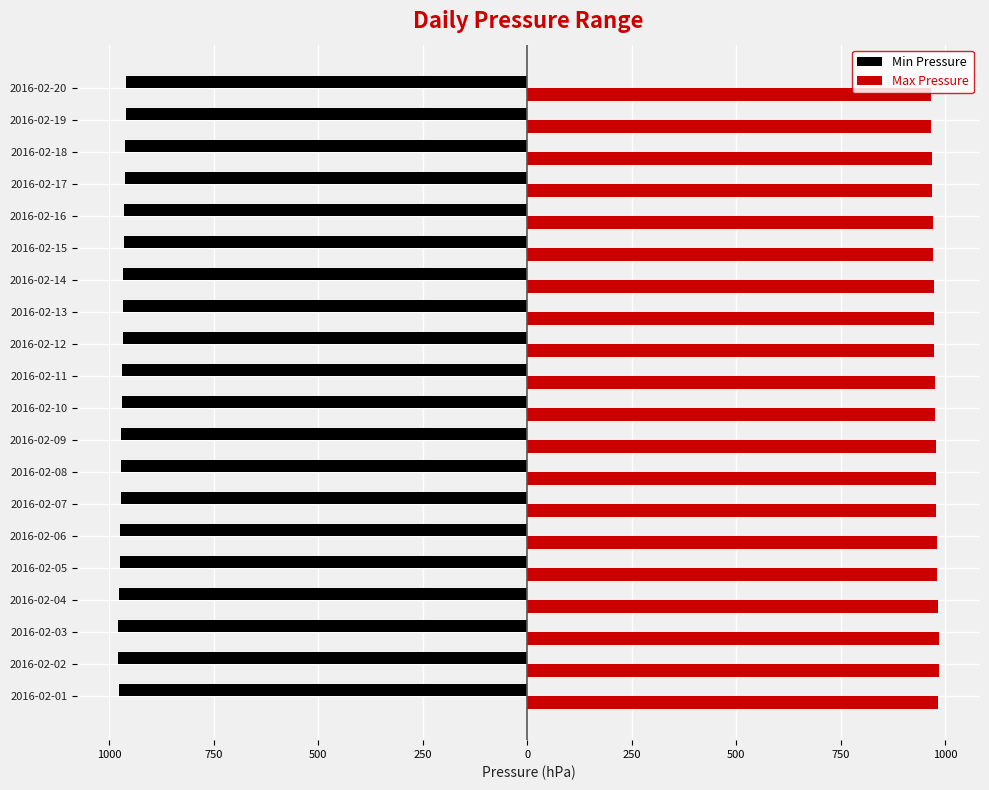

At how many categories does at least one series exceed -95?

20